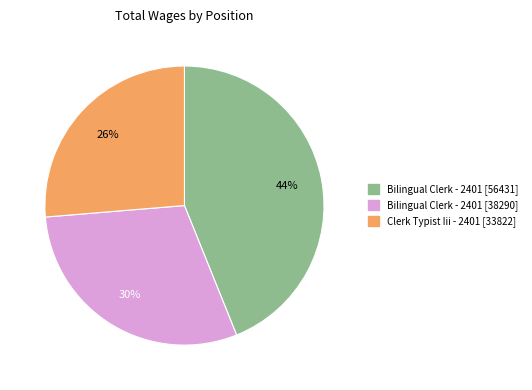

Is there any slice that represents more than half of the pie?

No